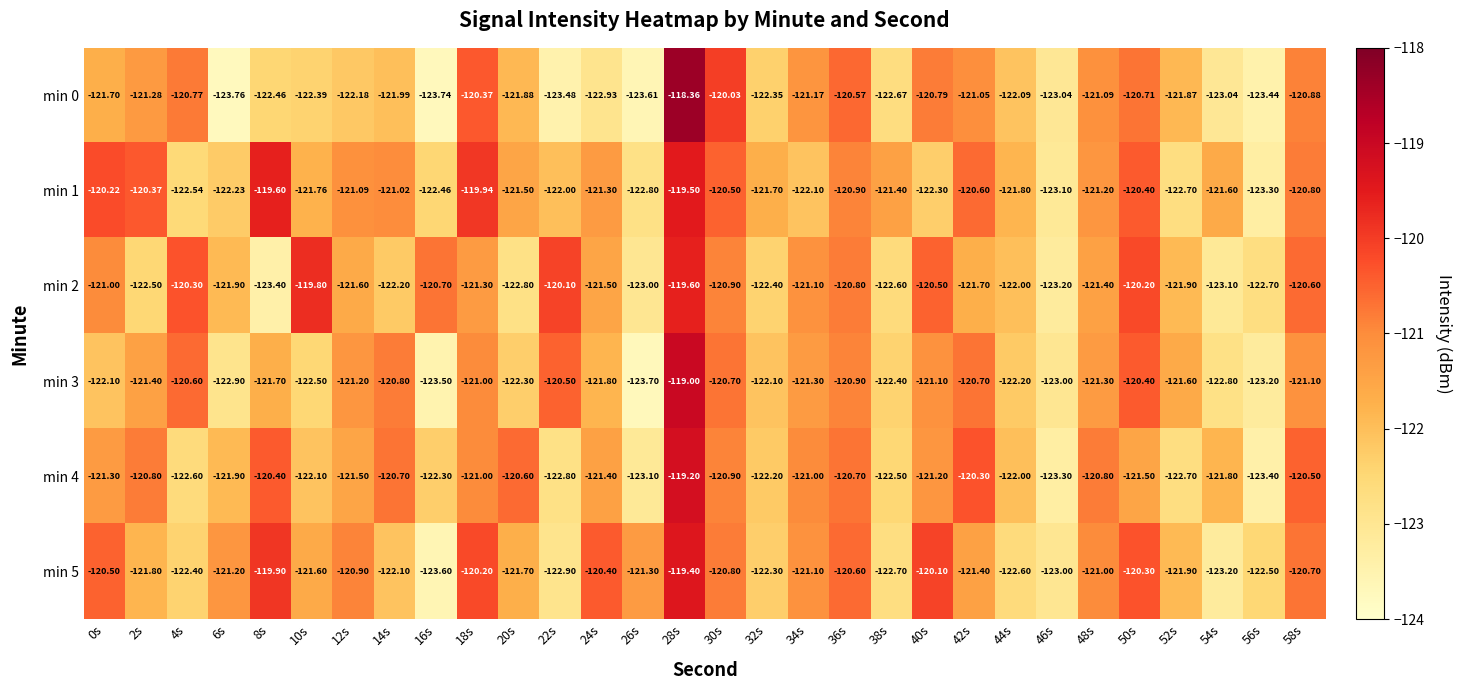

Is the value of min 3 at 28s greater than the value of min 2 at 34s?

Yes